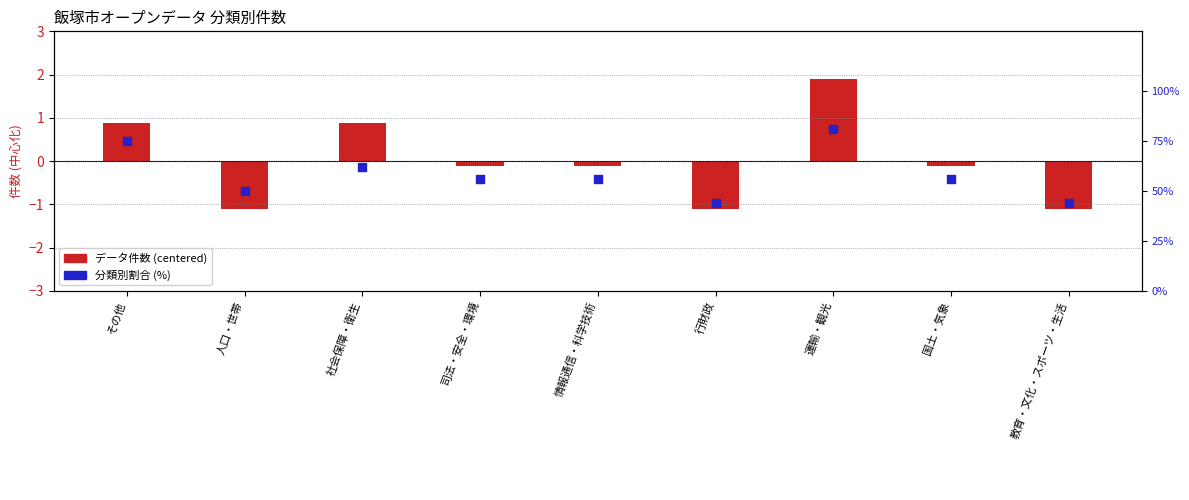

At which category is the sum across all series the highest?

運輸・観光